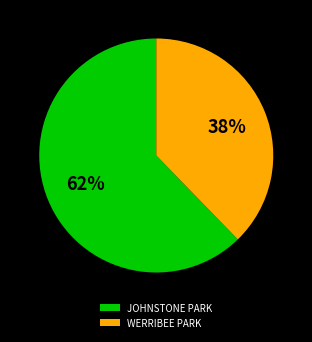

Between WERRIBEE PARK and JOHNSTONE PARK, which is larger?

JOHNSTONE PARK